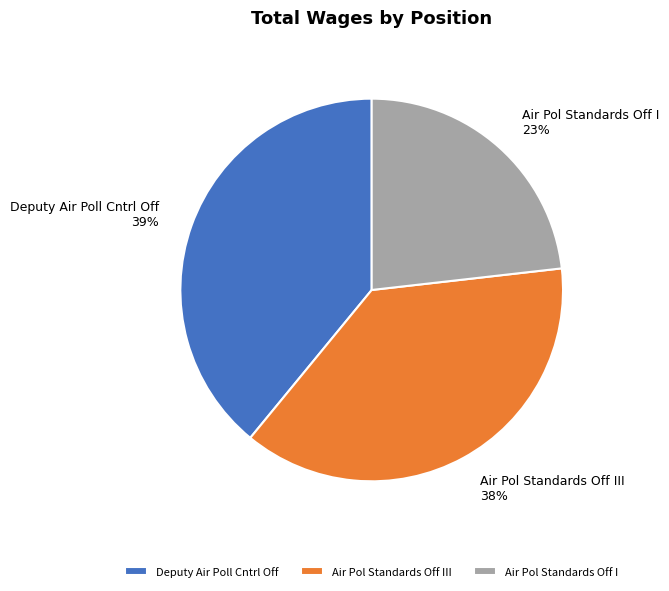

How many slices are in this pie chart?

3